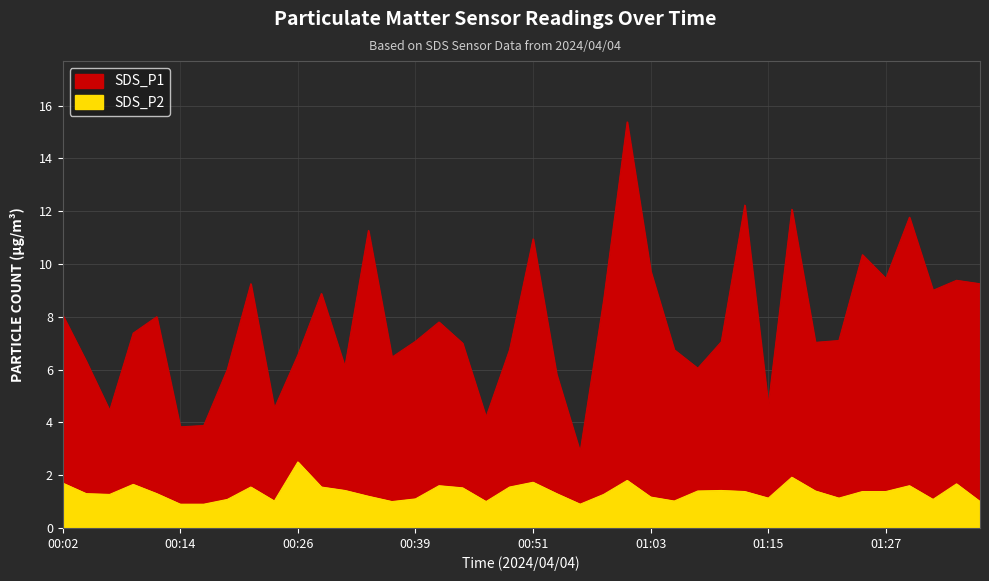

Is the value of SDS_P1 at 00:07 greater than the value of SDS_P2 at 01:22?

Yes